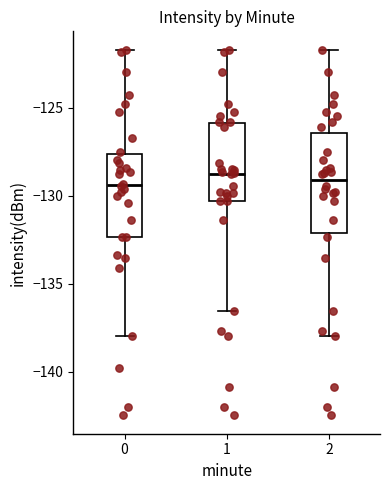

Reading left to right, transcribe this box plot: for each box, give where its median line is, the range the box spans, and where its two whiskers end, as read against the y-axis. The values are not printed on the chart, so give them approximately, as read against the axis.

0: median -129.5, box -132.5 to -127.5, whiskers -138.0 to -121.5
1: median -128.5, box -130.5 to -126.0, whiskers -136.5 to -121.5
2: median -129.0, box -132.0 to -126.5, whiskers -138.0 to -121.5